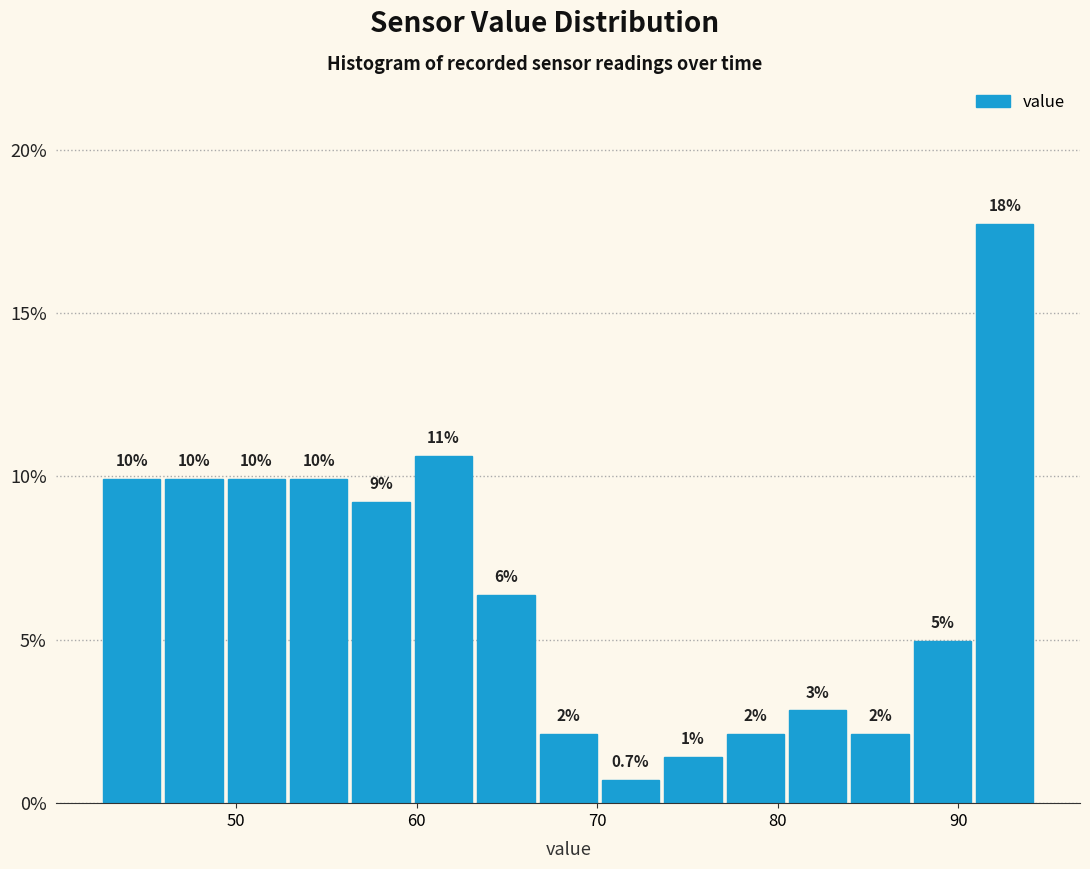

Read against the x-axis, roughly where is the centre of the tallest bar?

93